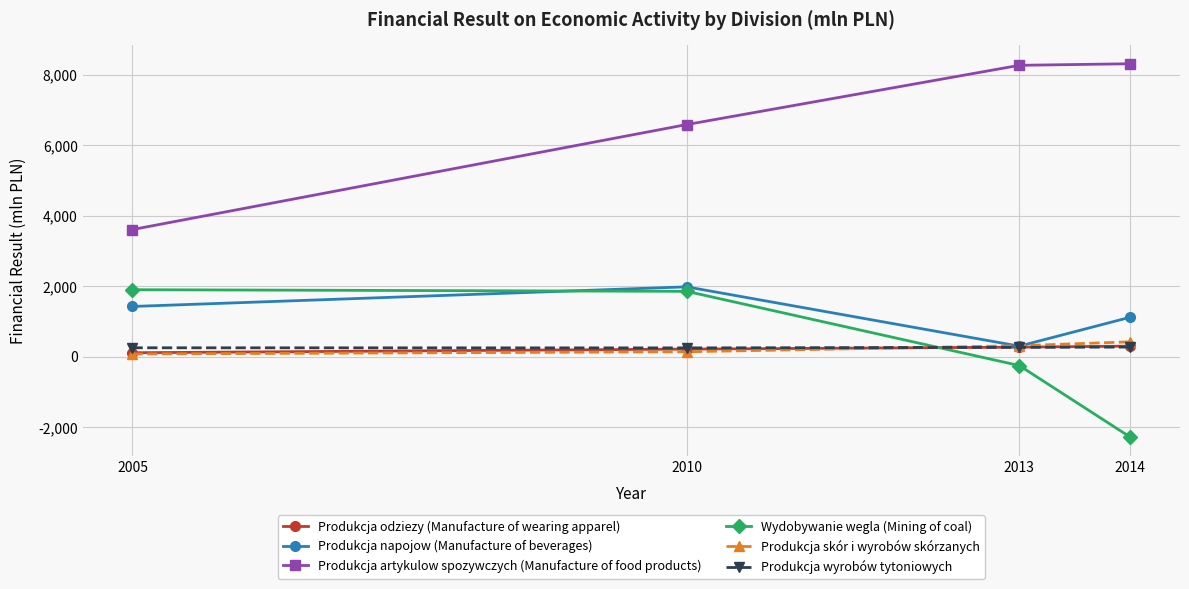

What is the difference between the highest and lowest values at 2005?

3530.3